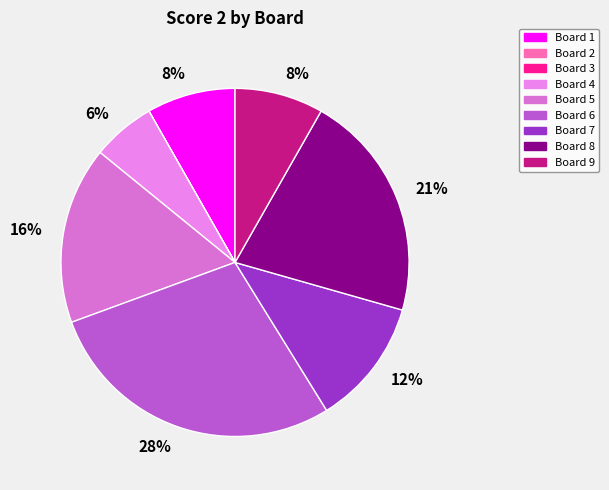

How many segments does this pie chart have?

9